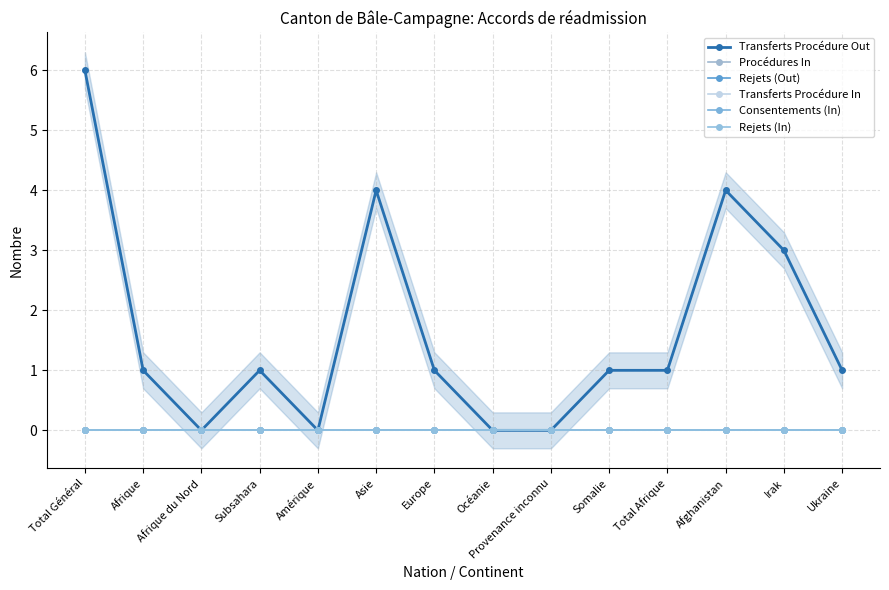

True or false: Rejets (Out) and Consentements (In) intersect in this chart.

False